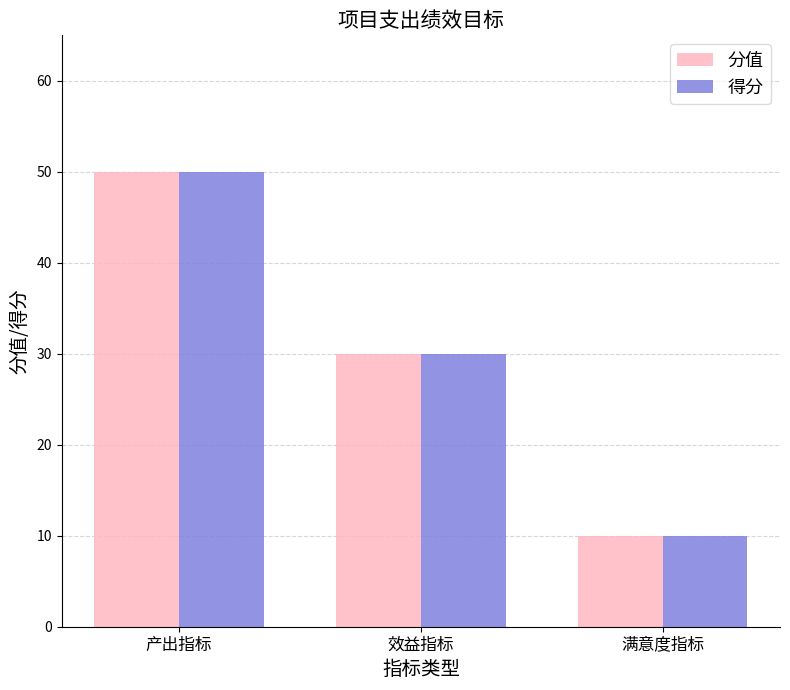

Where does the 分值 series first go above 30?

产出指标